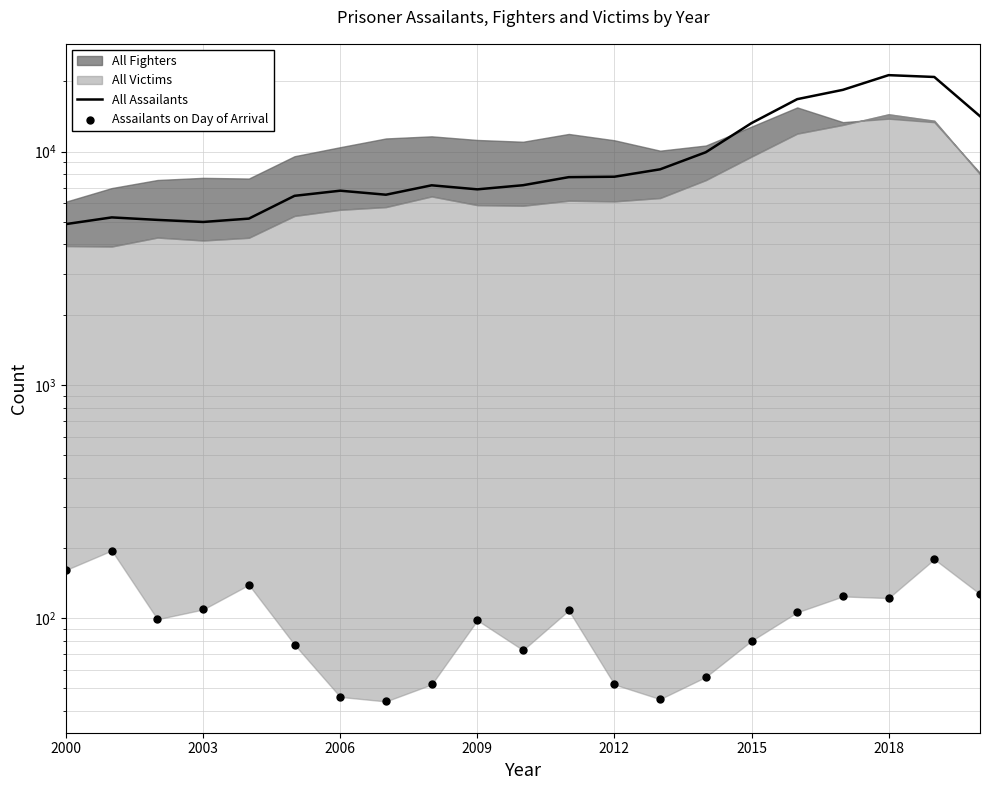

At which category is the sum across all series the highest?

2018